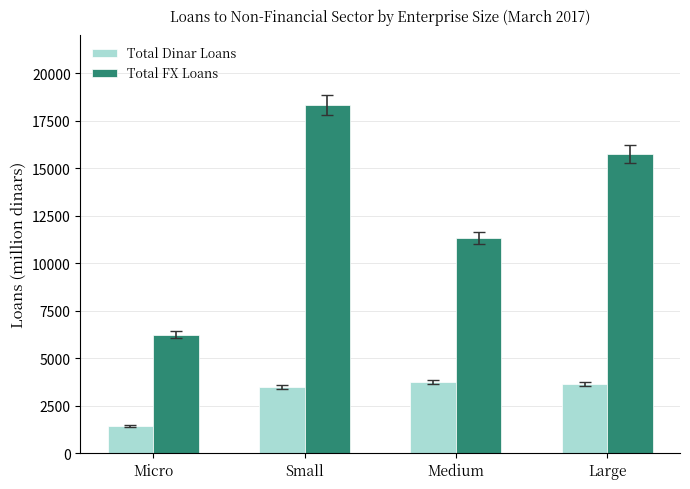

What is the difference between the highest and lowest values at Large?

12093.5